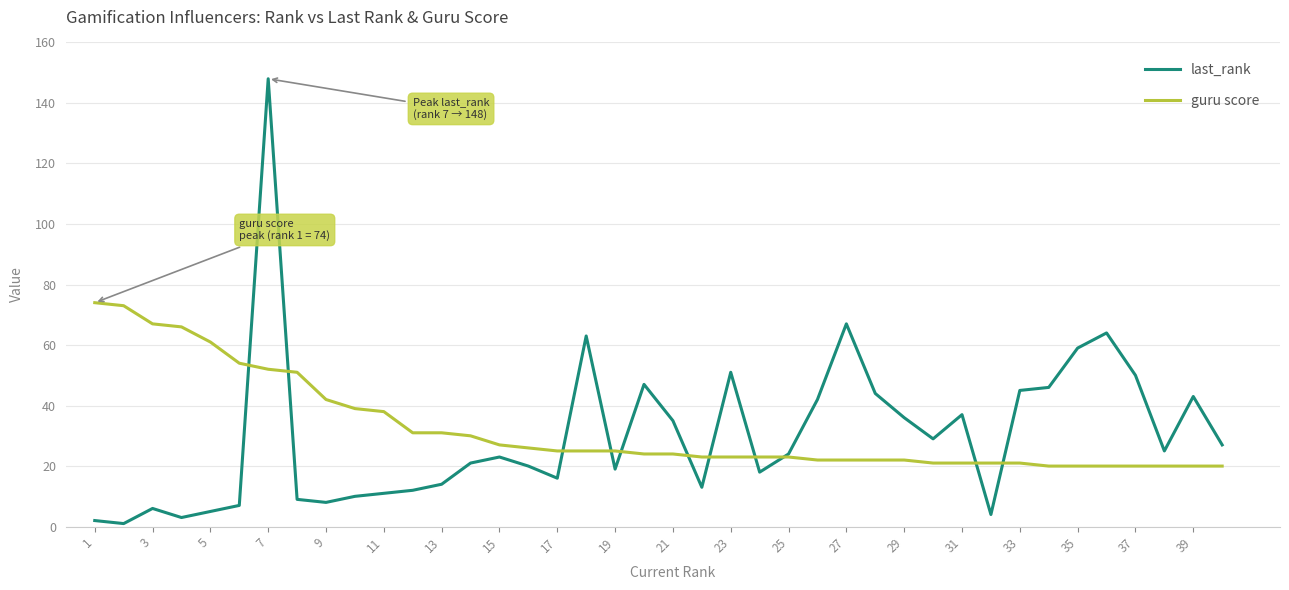

What is the difference between the second highest and minimum values in the guru score series?

53